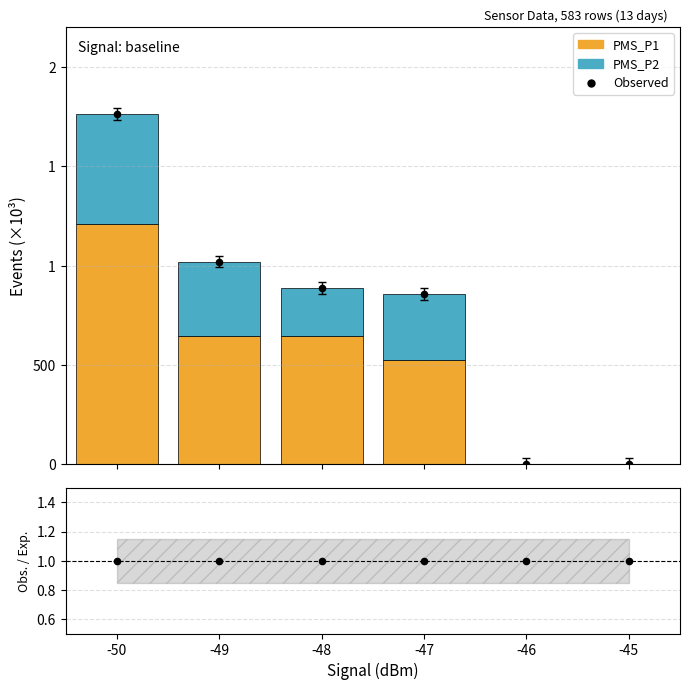

Is the value of Obs./Exp. at -47 greater than the value of PMS_P1 at -50?

No